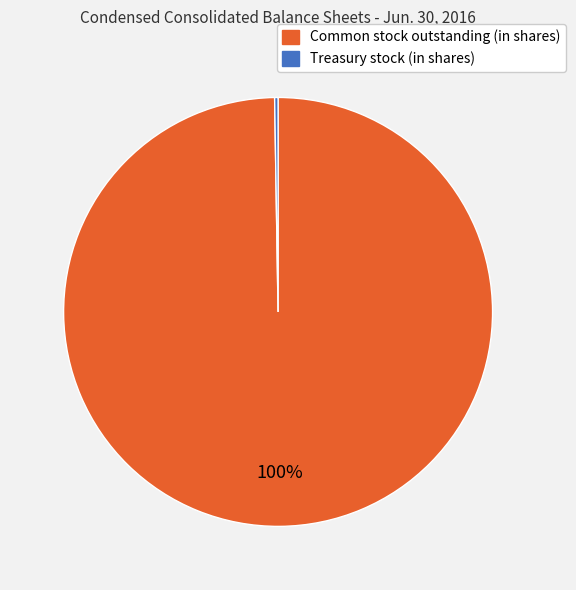

What is the largest slice in the pie chart?

Common stock outstanding (in shares)